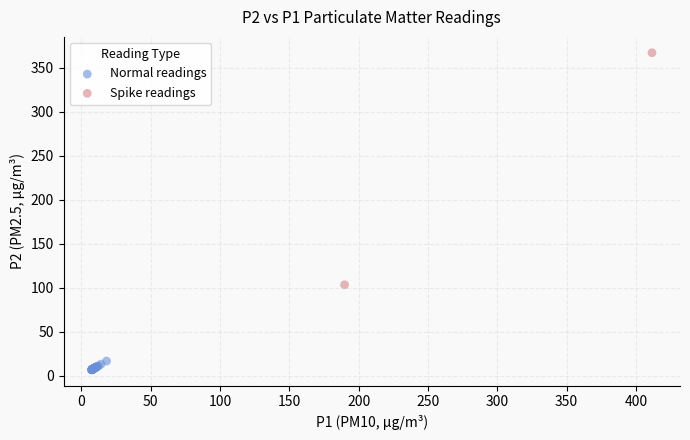

Which series has the largest Y range (max minus min)?

Spike readings